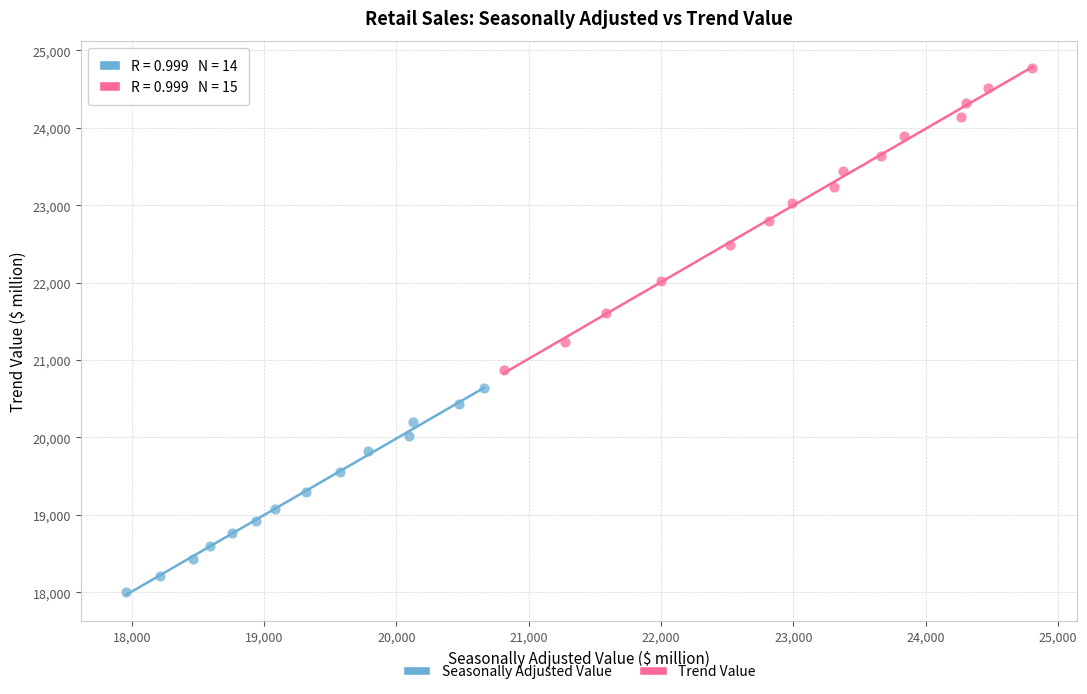

What are all the series names shown in the legend?

Seasonally Adjusted Value, Trend Value